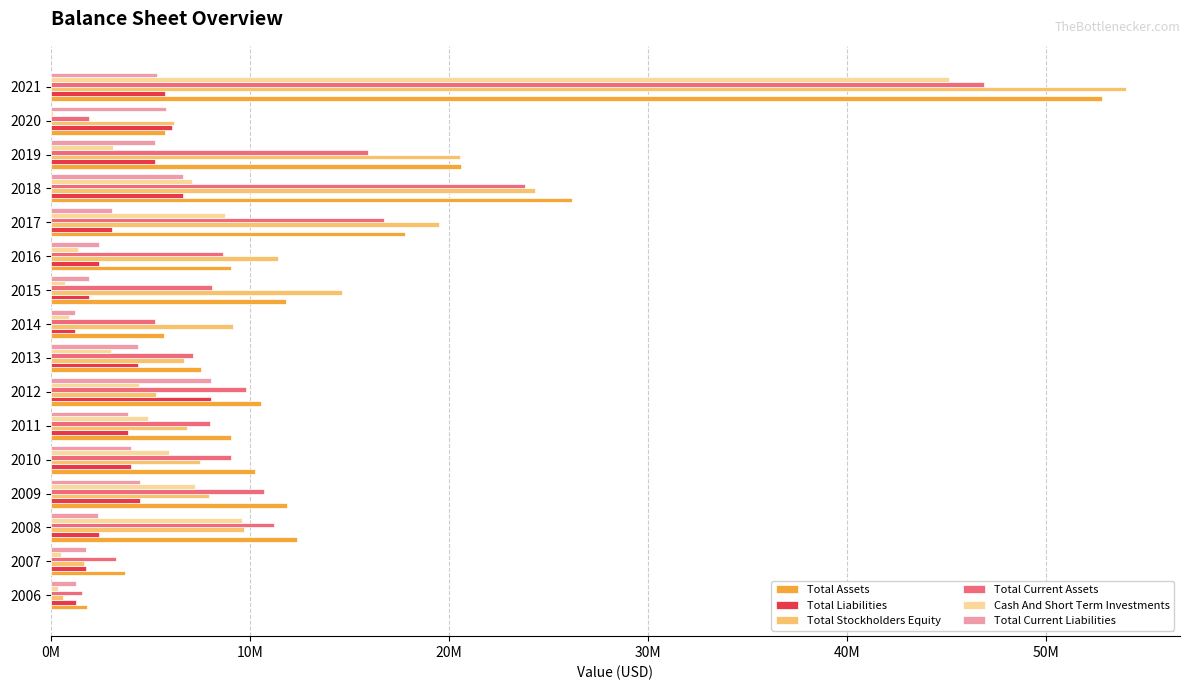

What are all the series names shown in the legend?

Total Assets, Total Liabilities, Total Stockholders Equity, Total Current Assets, Cash And Short Term Investments, Total Current Liabilities